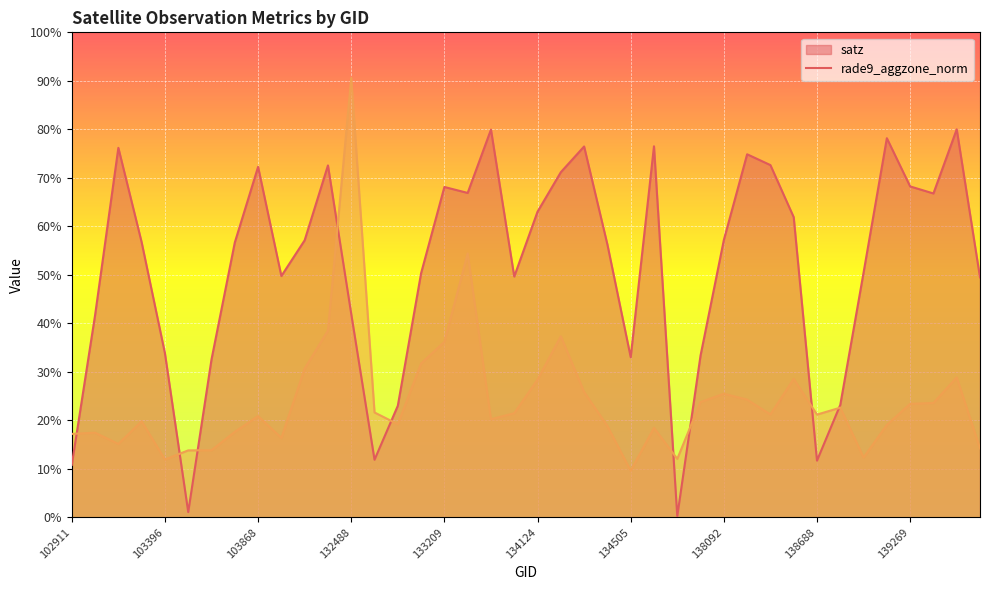

Does the chart display data point markers on the line(s)?

No